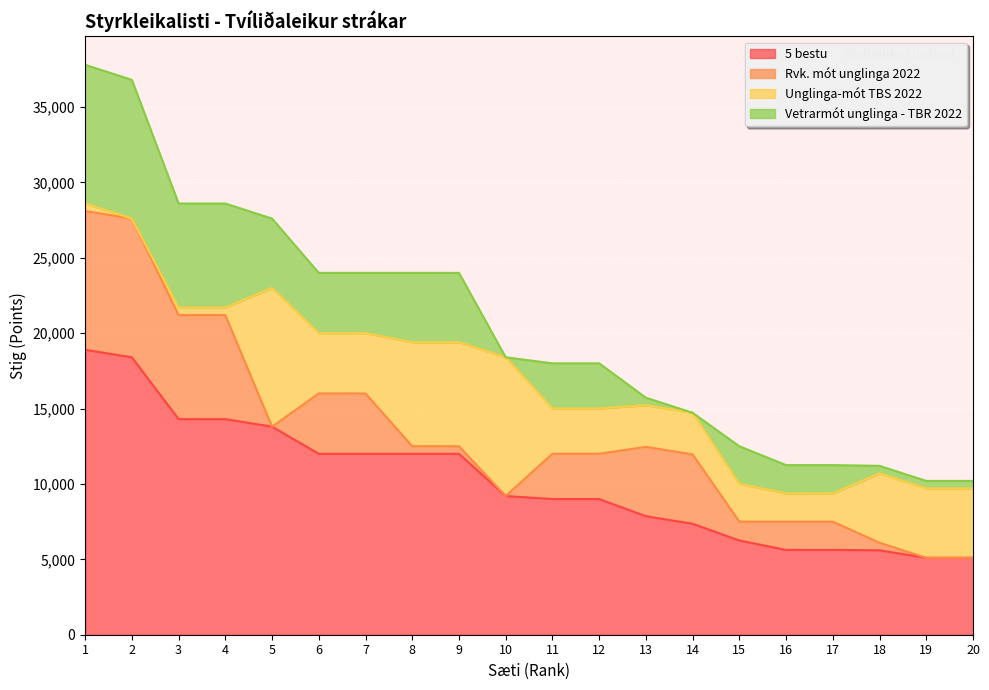

At which label does 5 bestu reach its peak?

1